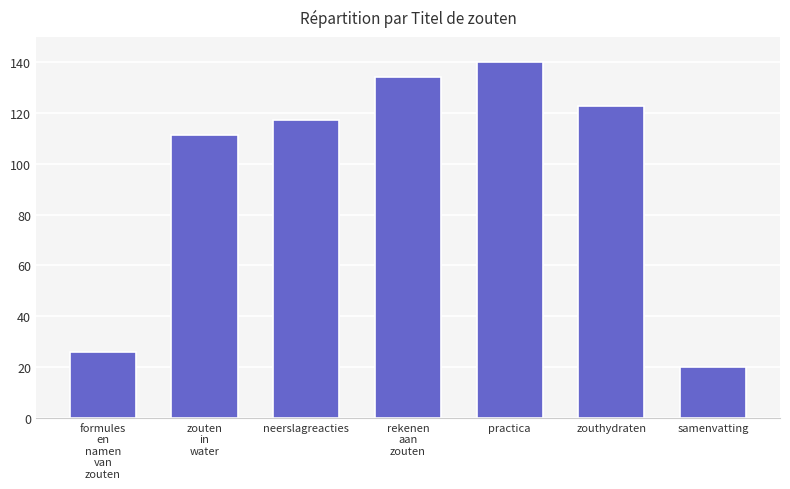

How many data points are above 117?

4